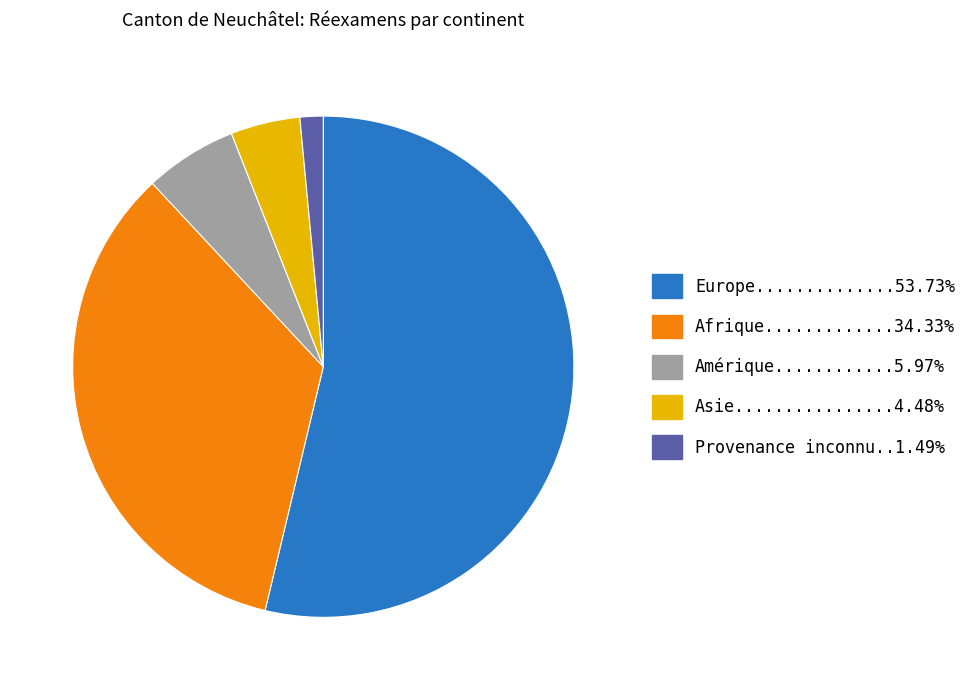

Is there any slice that represents more than half of the pie?

Yes